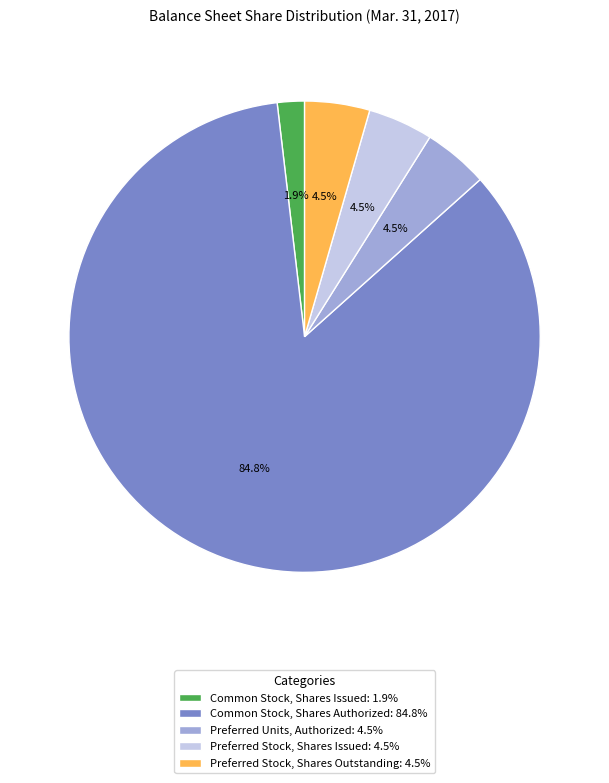

Is there a majority slice in this chart?

Yes